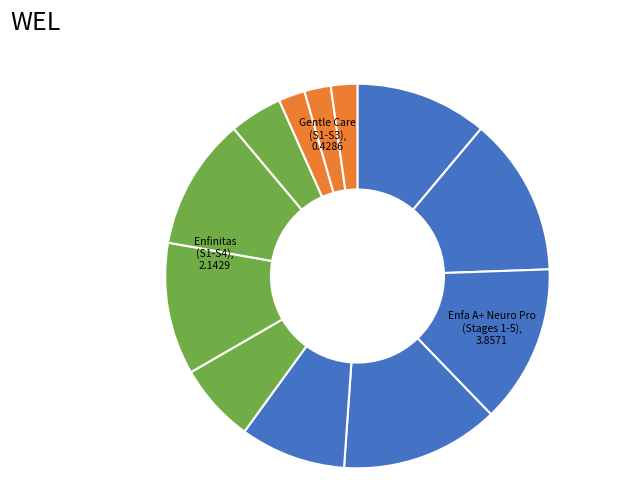

Which category has the smallest portion of the pie?

Enfamil A+ Gentle Care S1